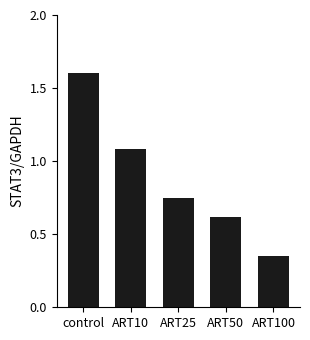

Which category has the highest value across all series?

control